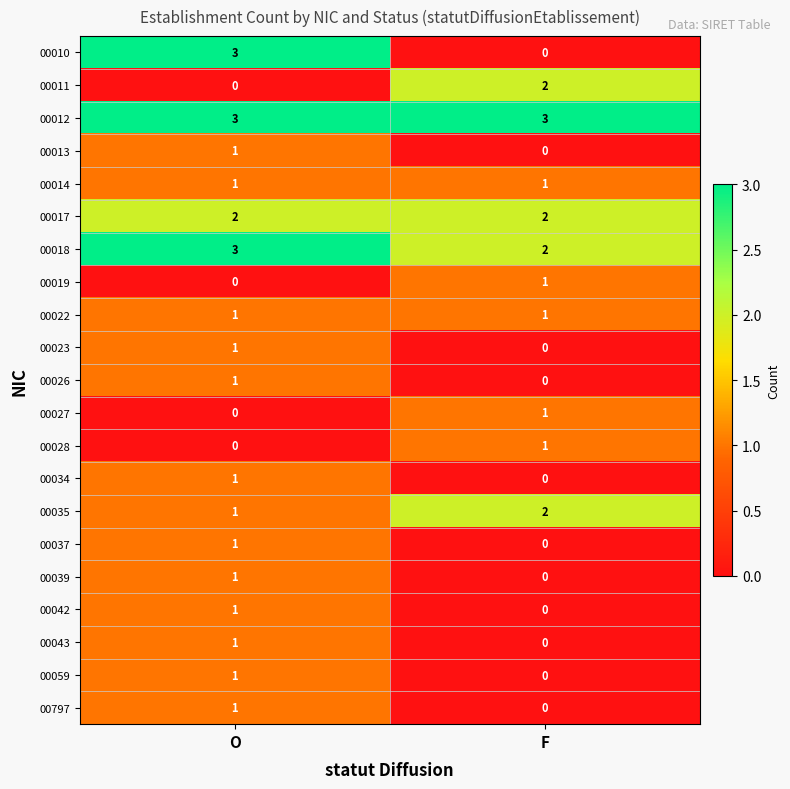

Count the number of data series in this chart.

21